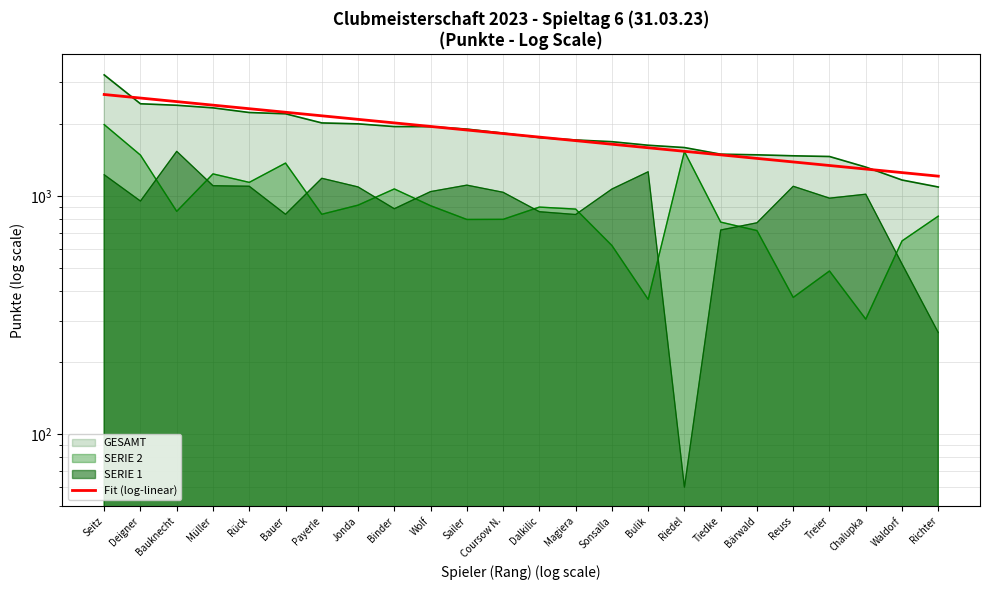

What is the change in value from Bulik to Treier?

-250.6